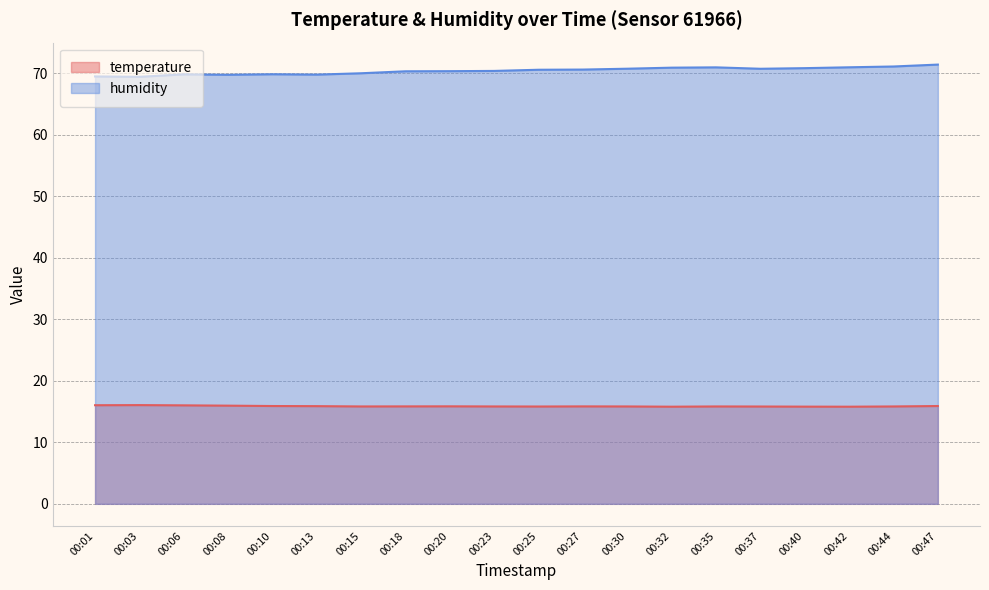

The humidity series shows 43.9 at 00:03. True or false?

False